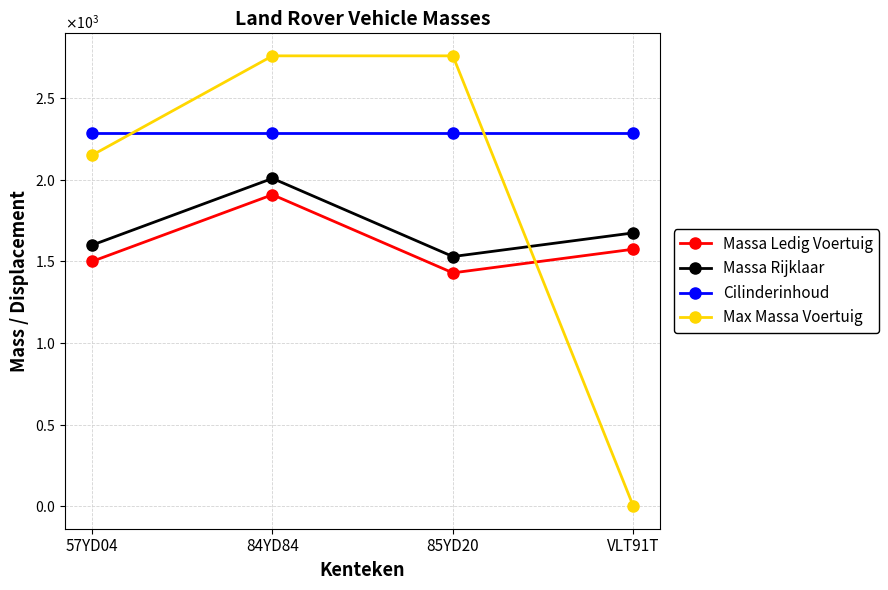

Where do Massa Rijklaar and Max Massa Voertuig first cross each other?

85YD20 and VLT91T